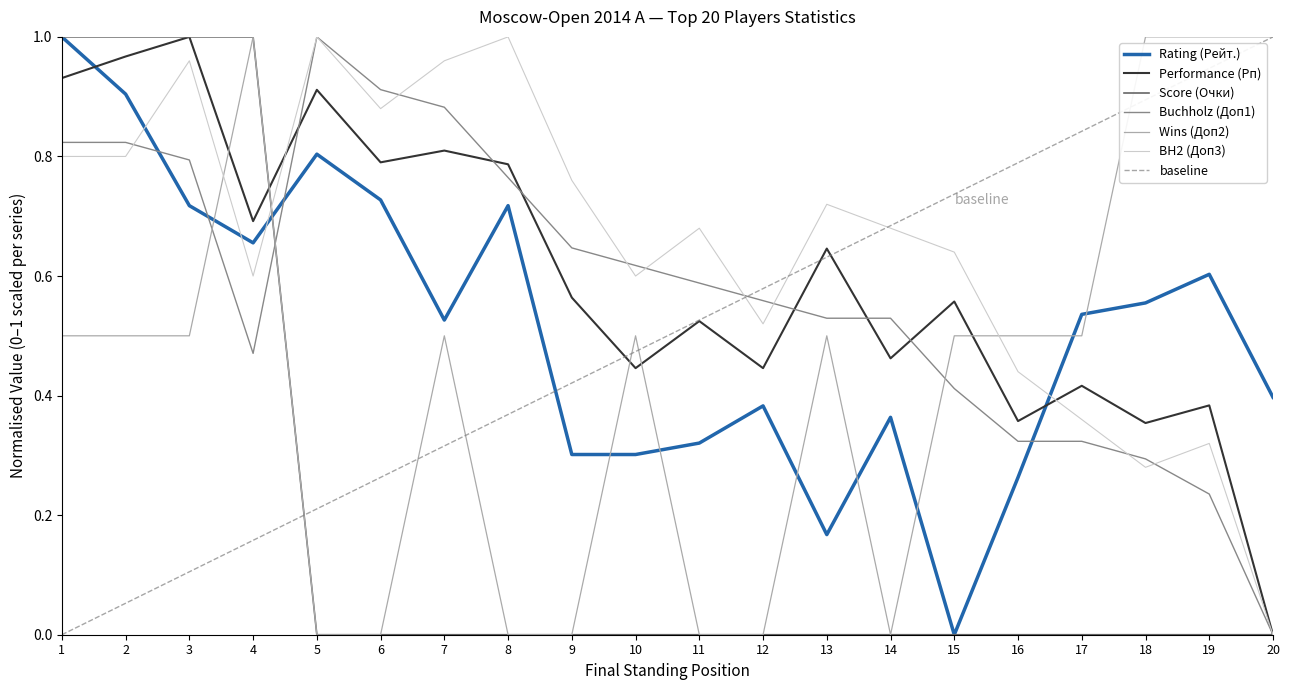

What are all the series names shown in the legend?

Rating (Рейт.), Performance (Рп), Score (Очки), Buchholz (Доп1), Wins (Доп2), BH2 (Доп3)